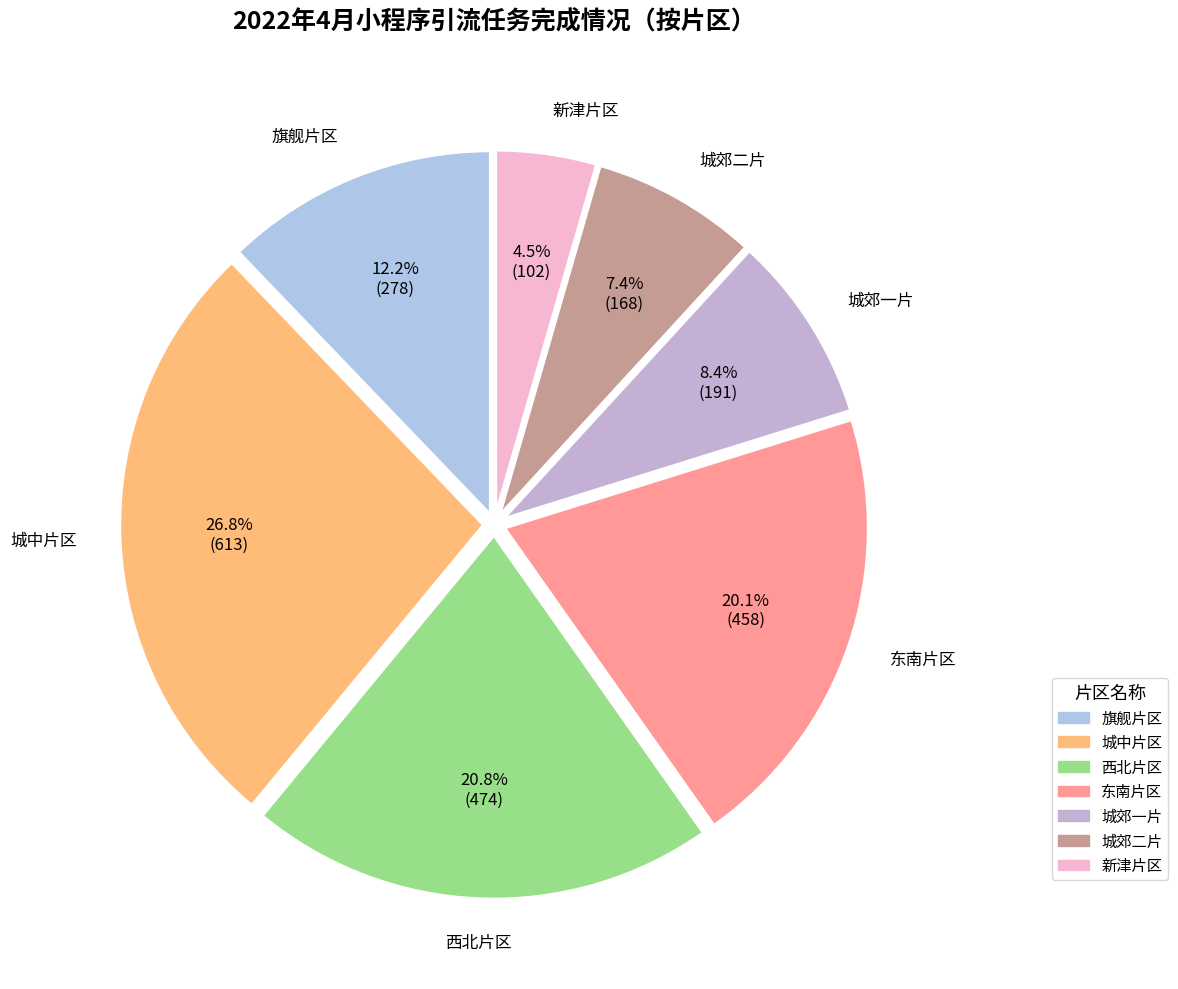

To the nearest percent, what portion does 城中片区 represent?

27%